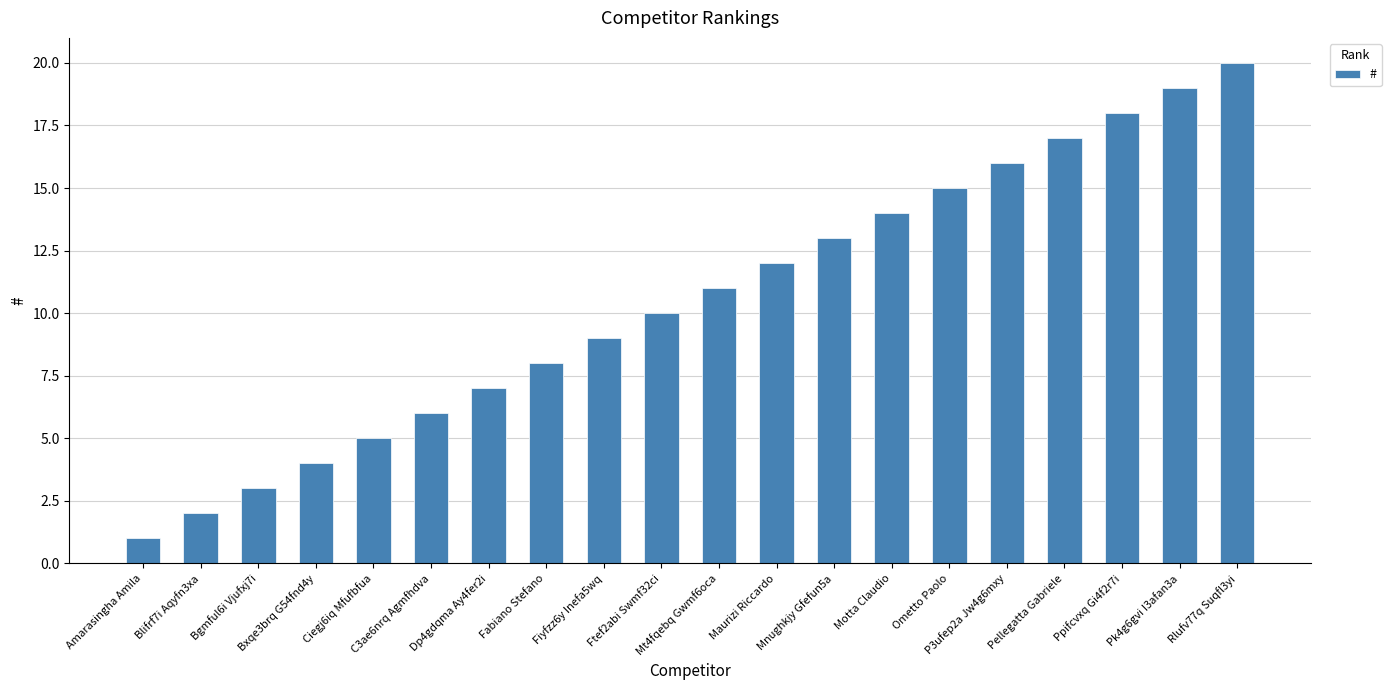

Where is the data nearest to the value 10?

Ftef2abi Swmf32ci